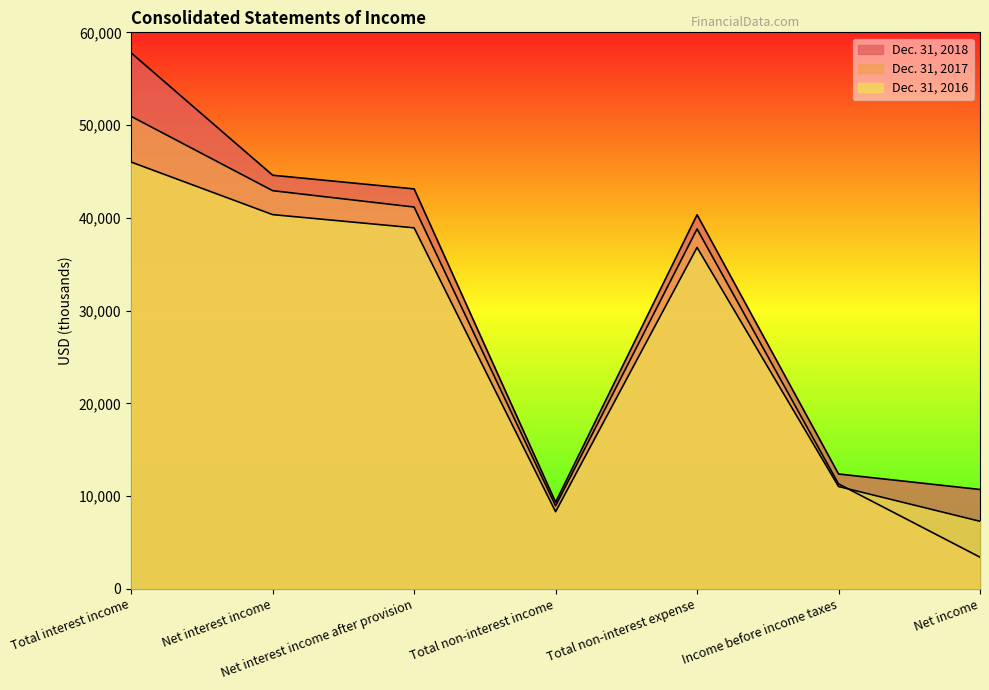

What value does the Dec. 31, 2016 series have at Total interest income?

46010